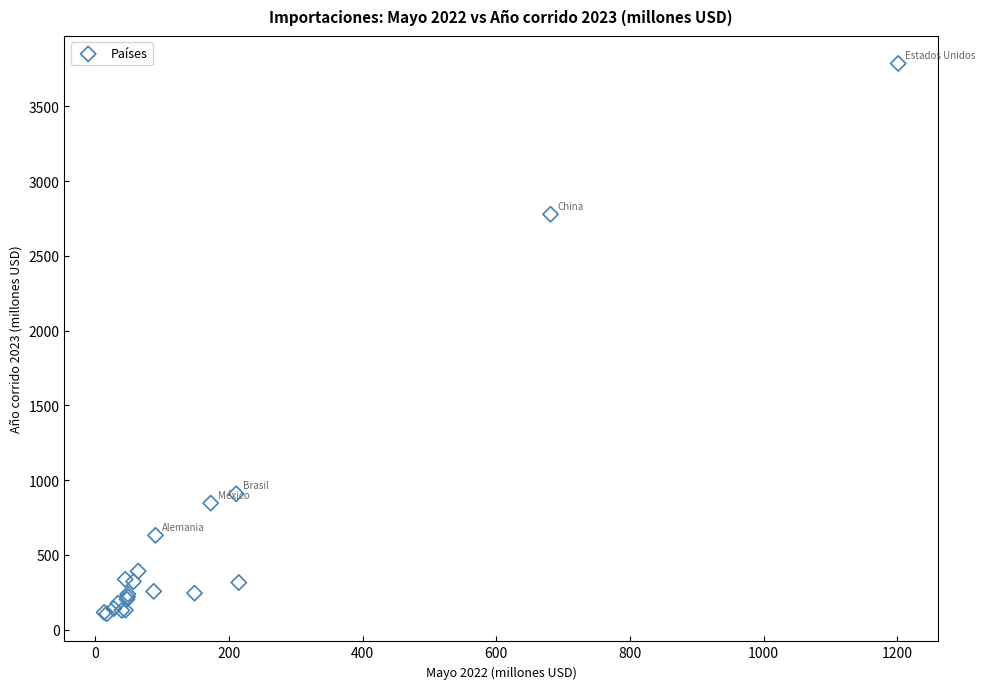

What Y value in the scatter plot is closest to 1946?

2778.3